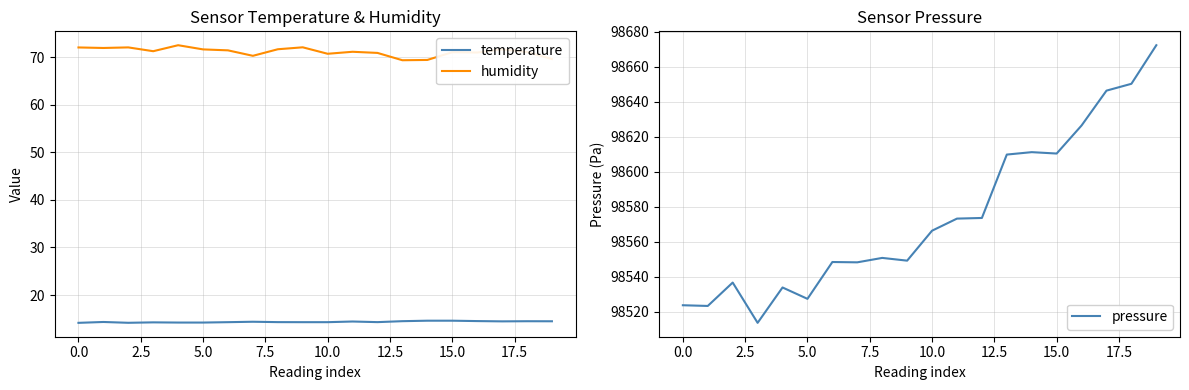

At which label does humidity first exceed 71?

0.0